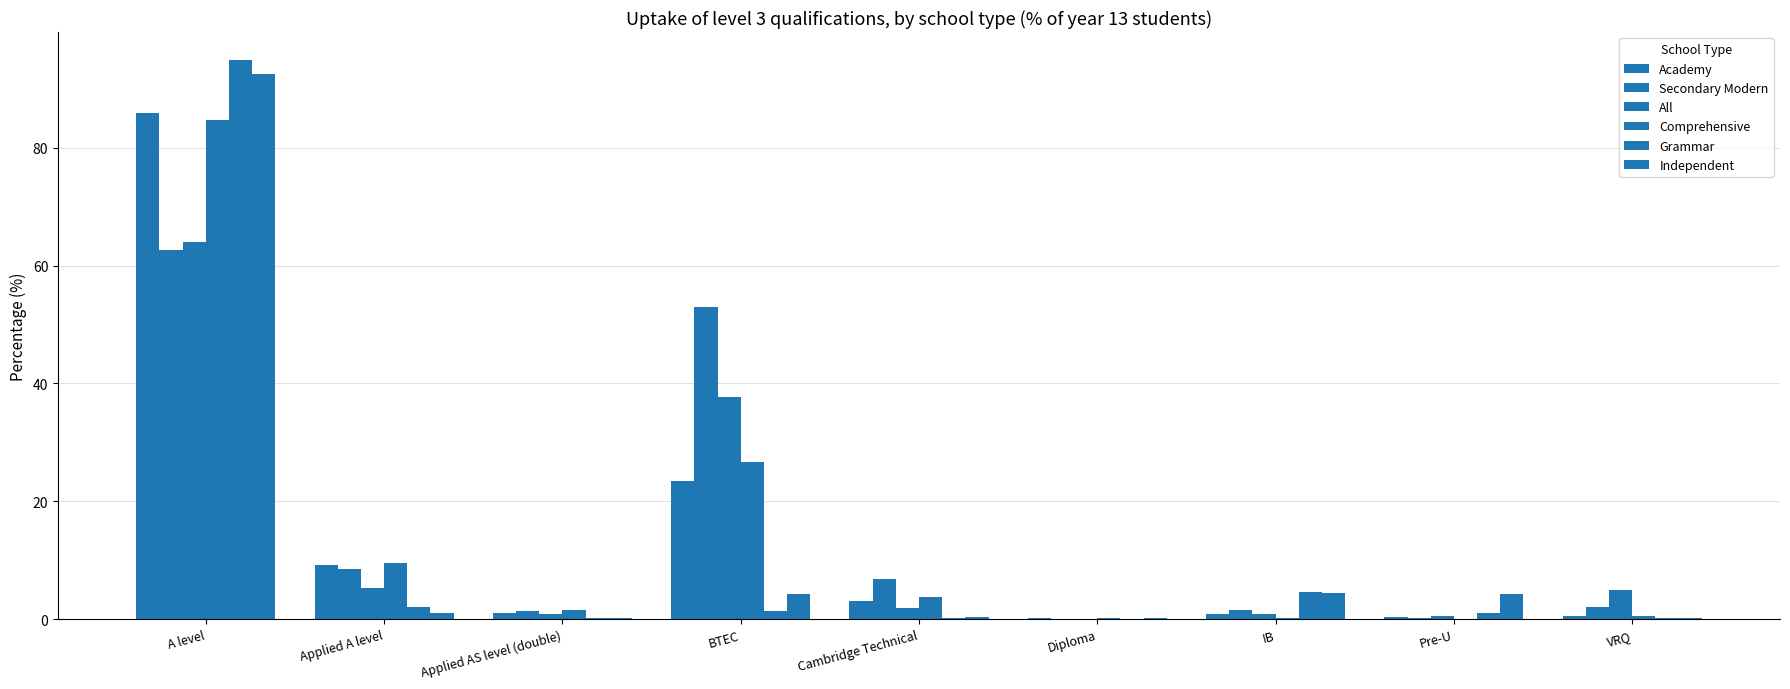

How many groups of bars are there?

9